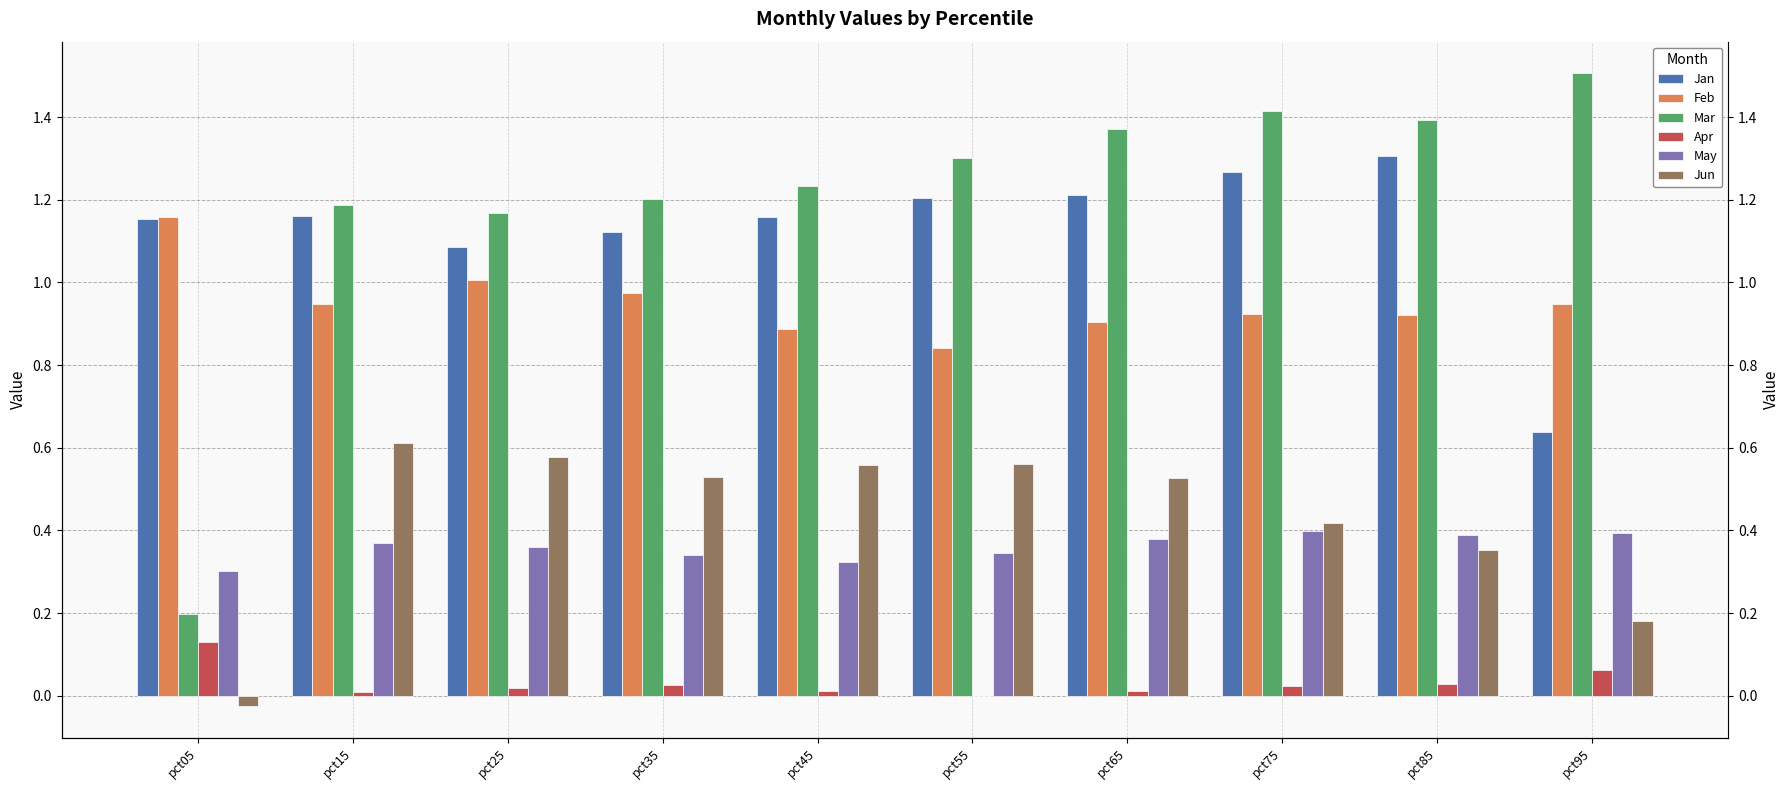

True or false: May has a value of 0.2 at pct05.

False